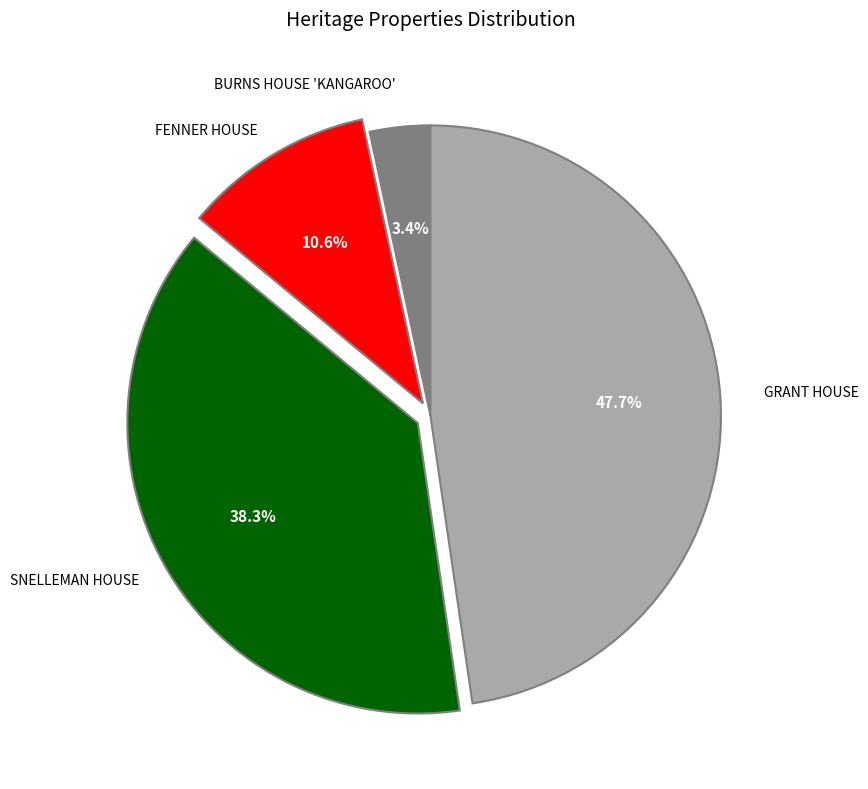

Is there a majority slice in this chart?

No